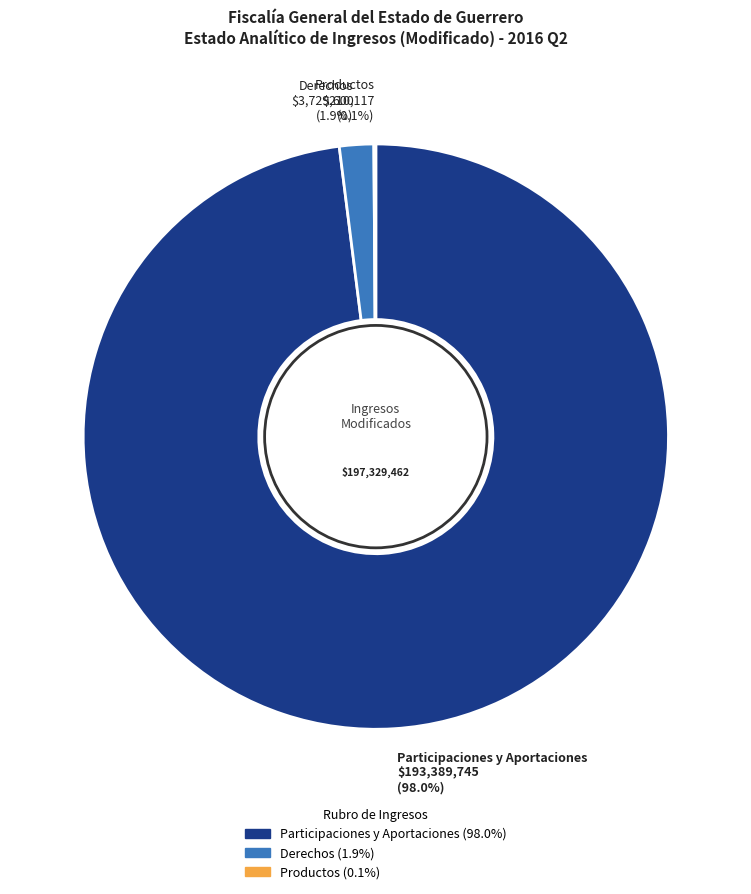

Which slice is the largest?

Participaciones y Aportaciones